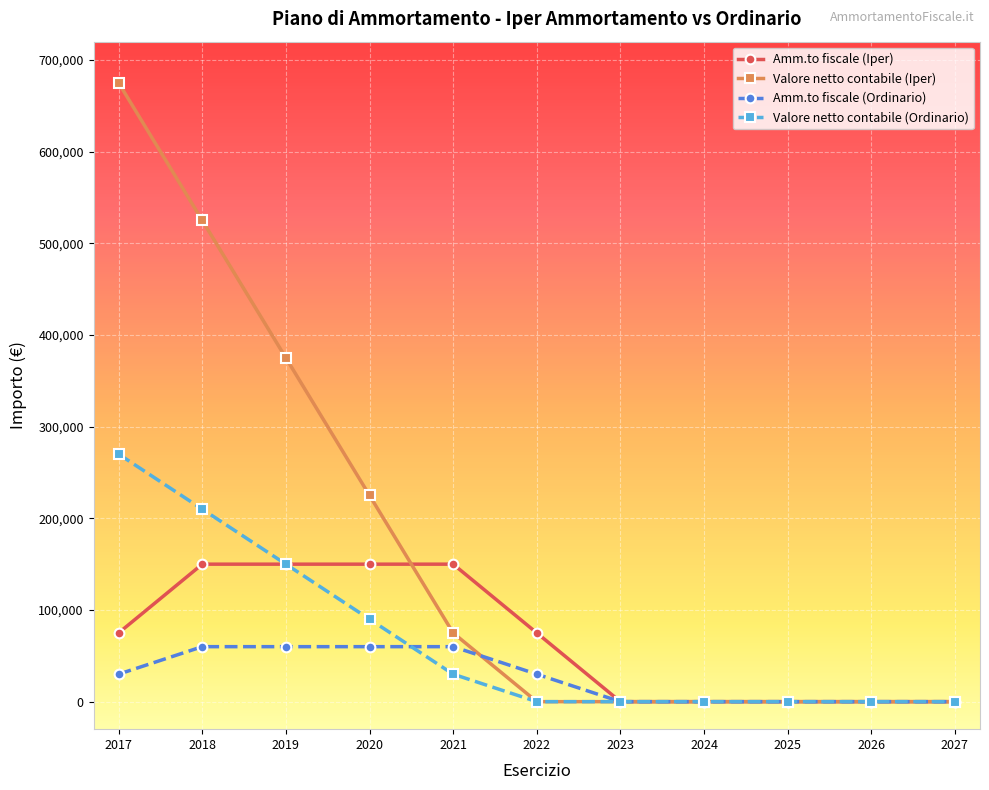

Reading left to right, list all the values displayed in this chart.

Amm.to fiscale (Iper): 2017=75000	2018=150000	2019=150000	2020=150000	2021=150000	2022=75000	2023=0	2024=0	2025=0	2026=0	2027=0
Valore netto contabile (Iper): 2017=675000	2018=525000	2019=375000	2020=225000	2021=75000	2022=0	2023=0	2024=0	2025=0	2026=0	2027=0
Amm.to fiscale (Ordinario): 2017=30000	2018=60000	2019=60000	2020=60000	2021=60000	2022=30000	2023=0	2024=0	2025=0	2026=0	2027=0
Valore netto contabile (Ordinario): 2017=270000	2018=210000	2019=150000	2020=90000	2021=30000	2022=0	2023=0	2024=0	2025=0	2026=0	2027=0